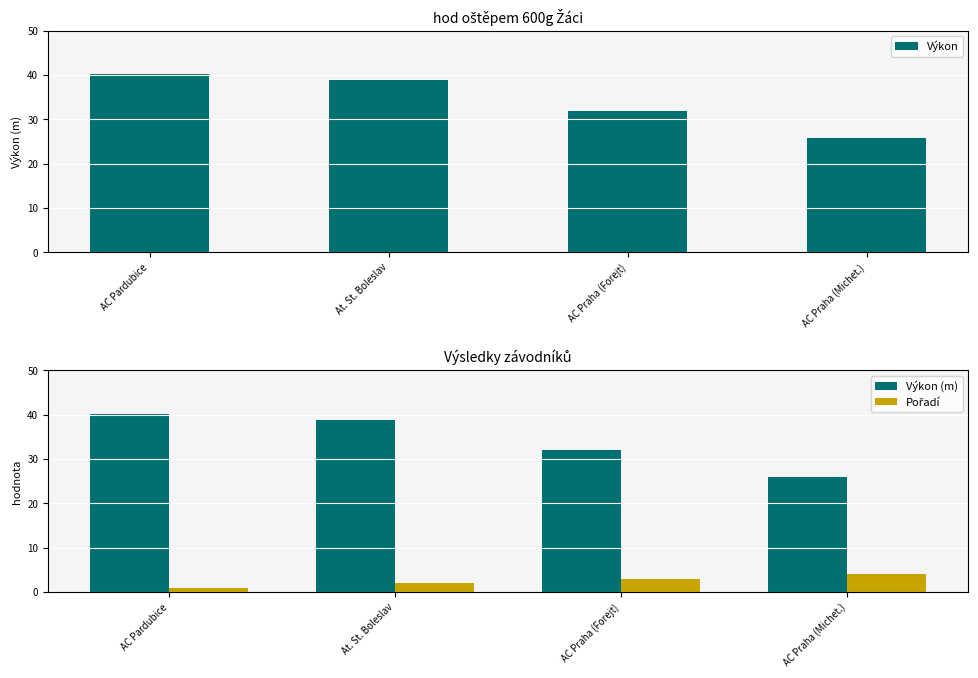

What is the difference between the second highest and minimum values in the Výkon series?

13.0